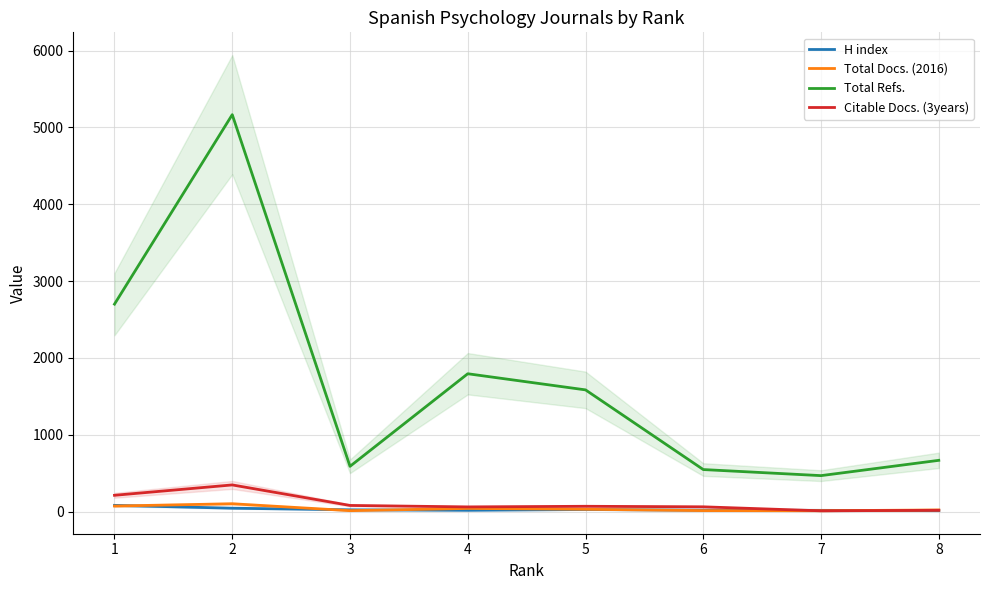

Which series has the widest spread of values?

Total Refs.